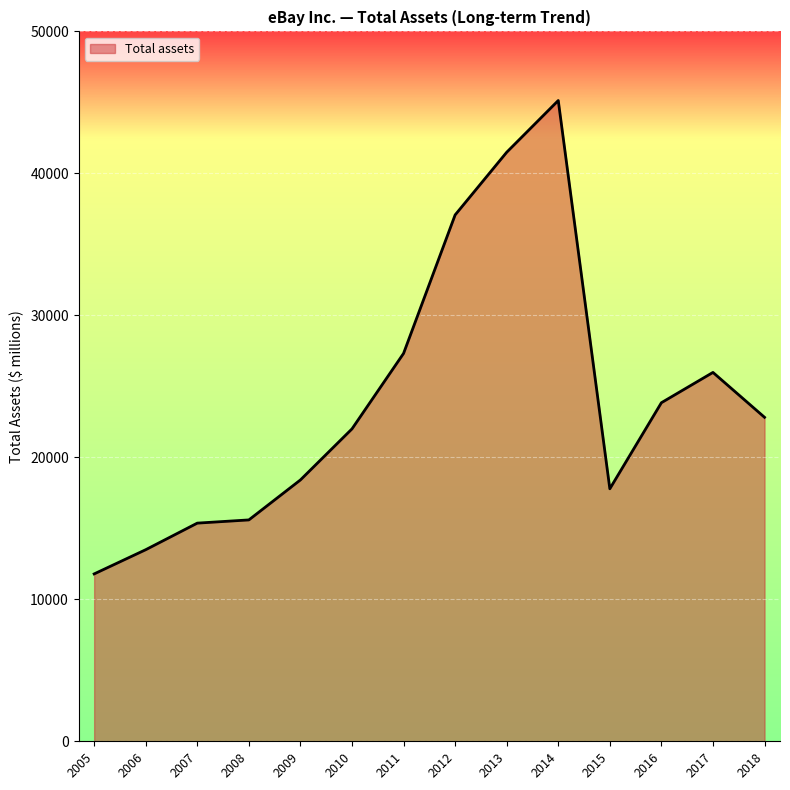

Approximately how many times larger is the value at 2011 compared to 2008?

1.8